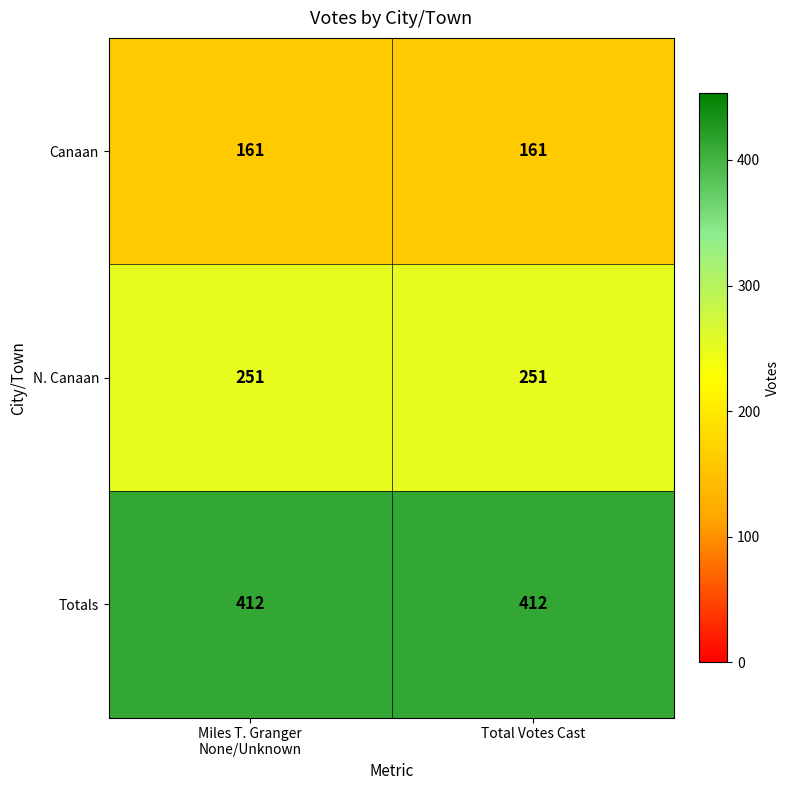

What is the smallest value displayed?

161